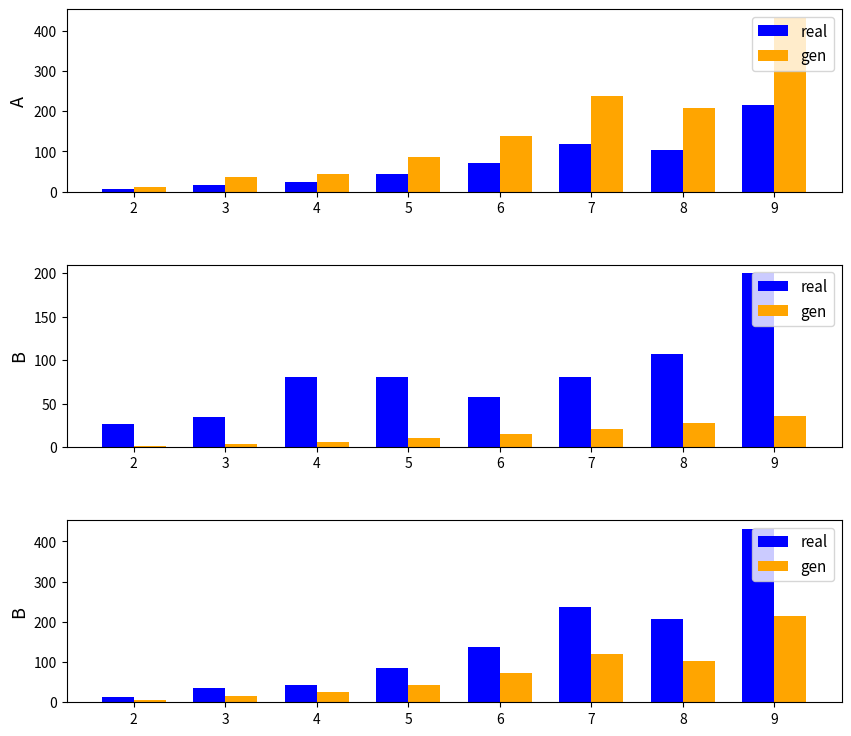

At which label does gen first exceed 72?

7